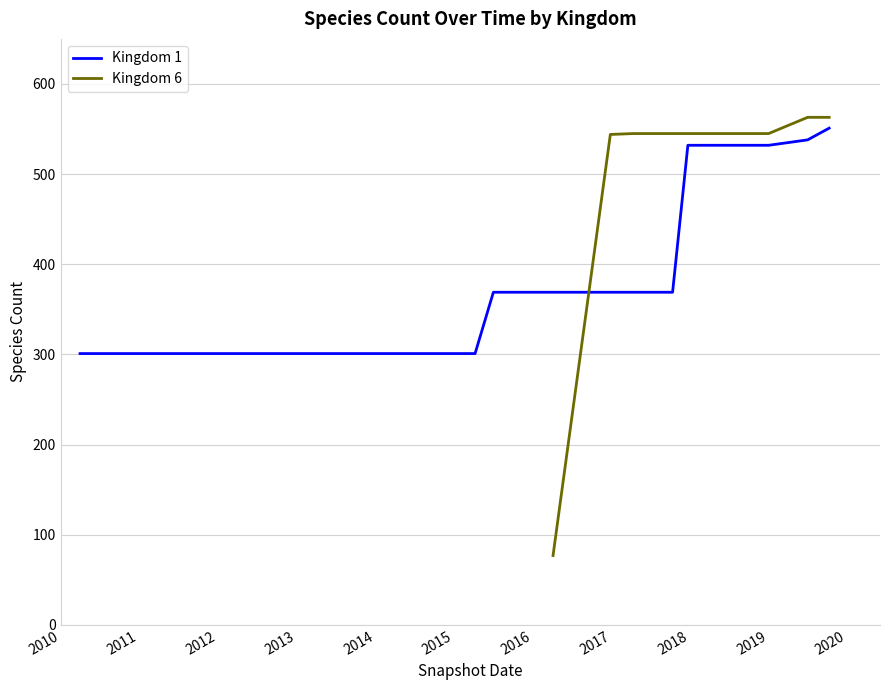

What is the sum of all values?

10616